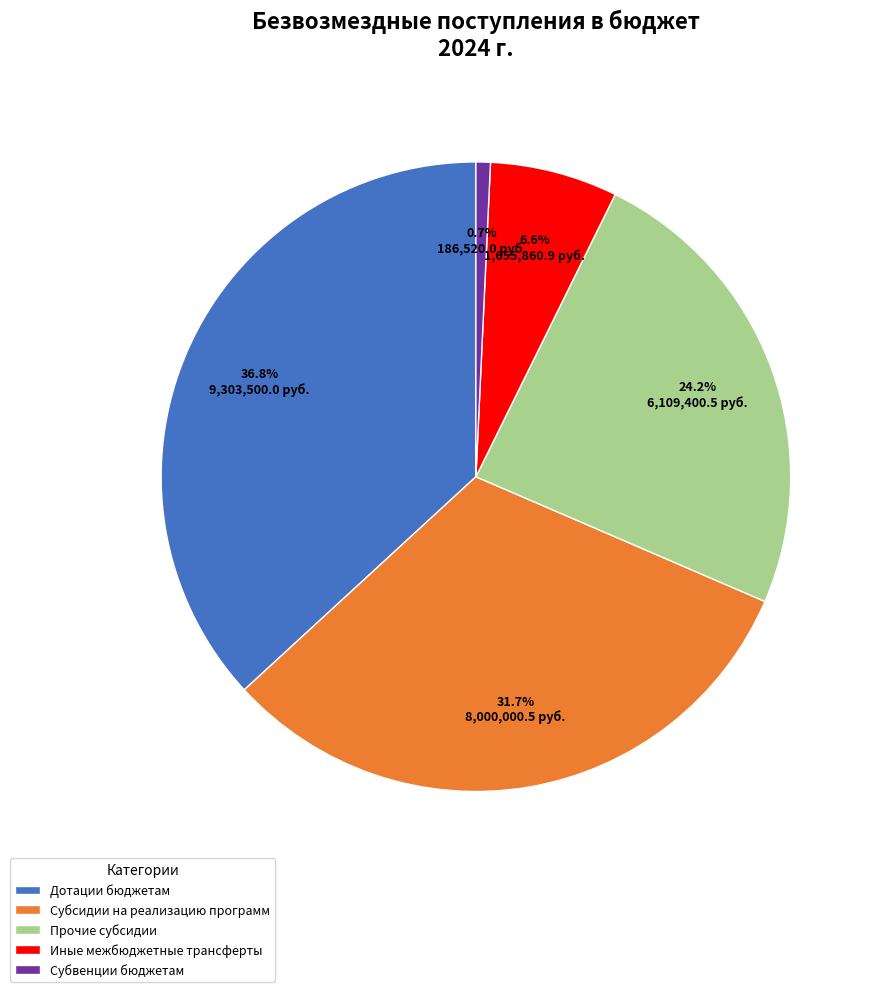

How much of the chart is everything except Прочие субсидии?

75.8%